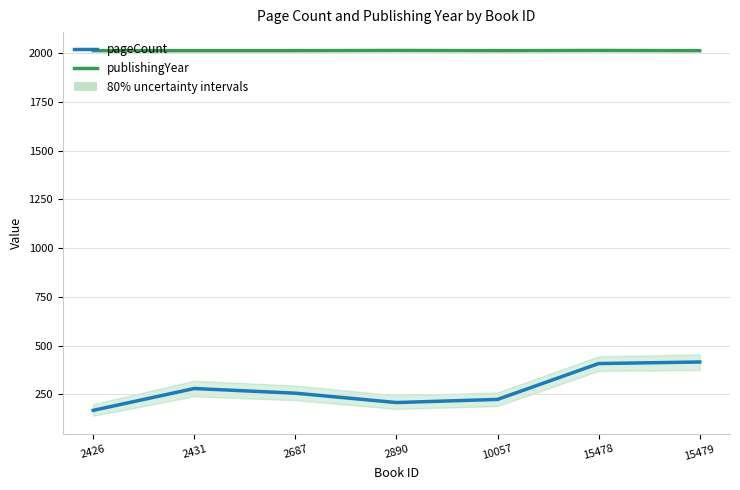

True or false: pageCount and publishingYear cross at least once.

False